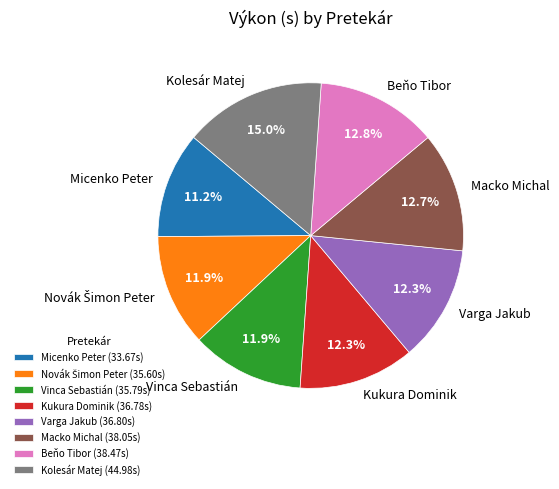

Between Beňo Tibor and Kolesár Matej, which is larger?

Kolesár Matej